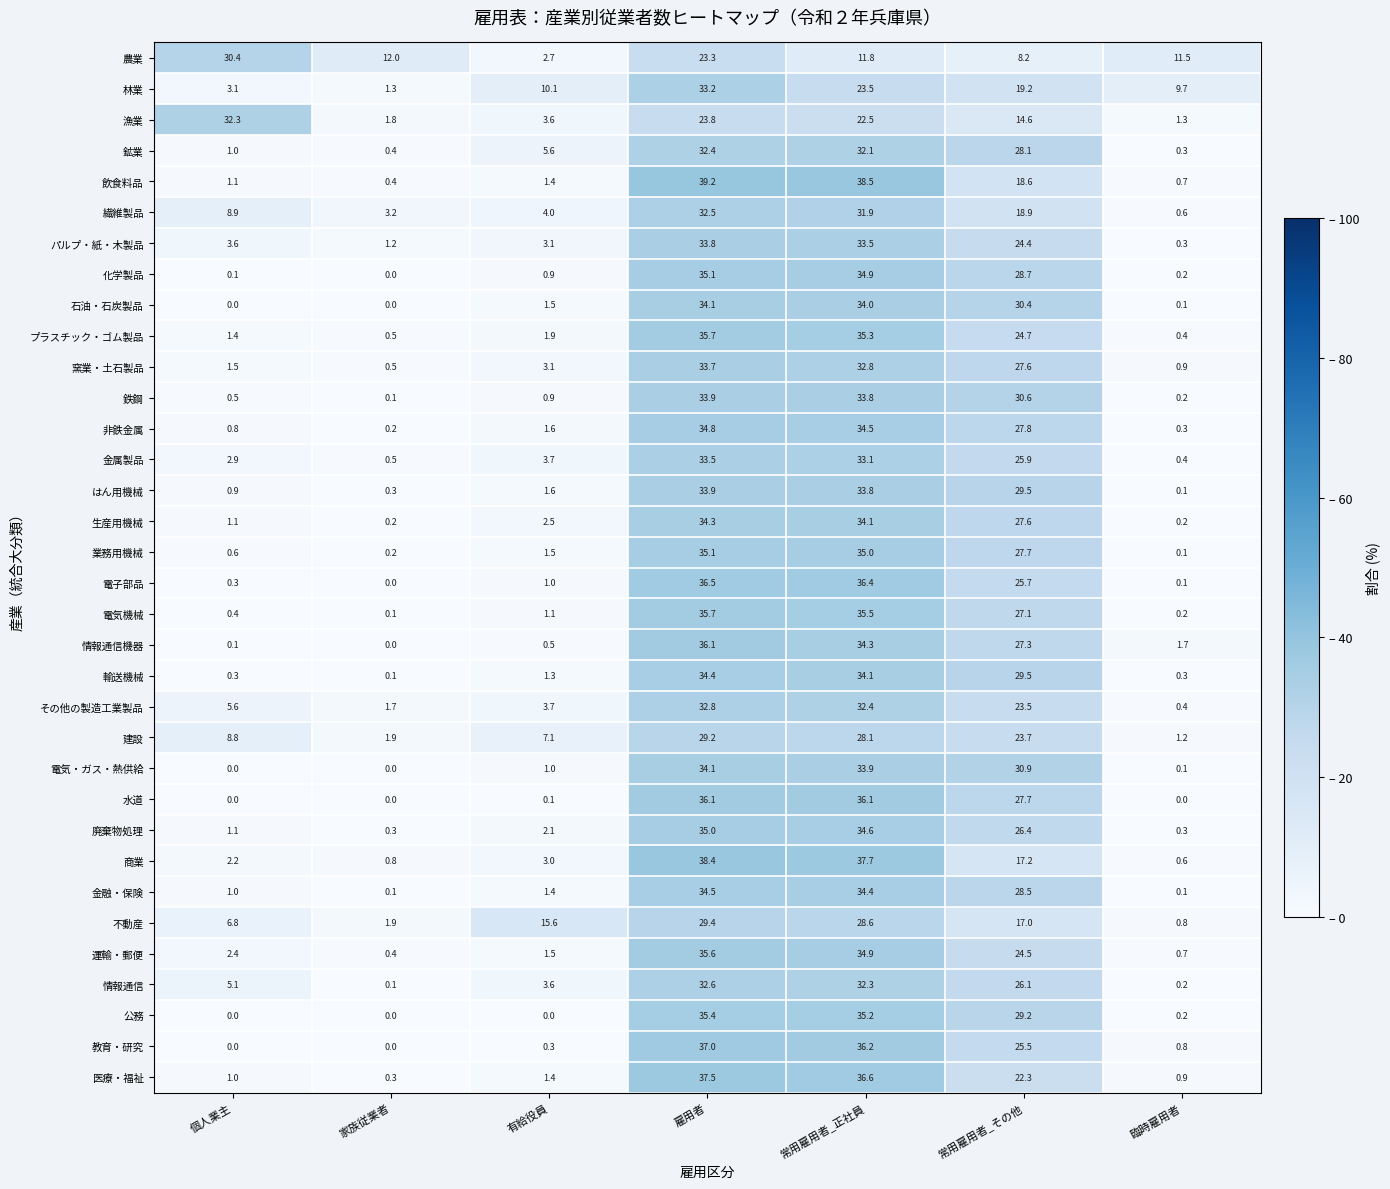

What is the difference between the maximum and minimum values in the 公務 series?

35.4